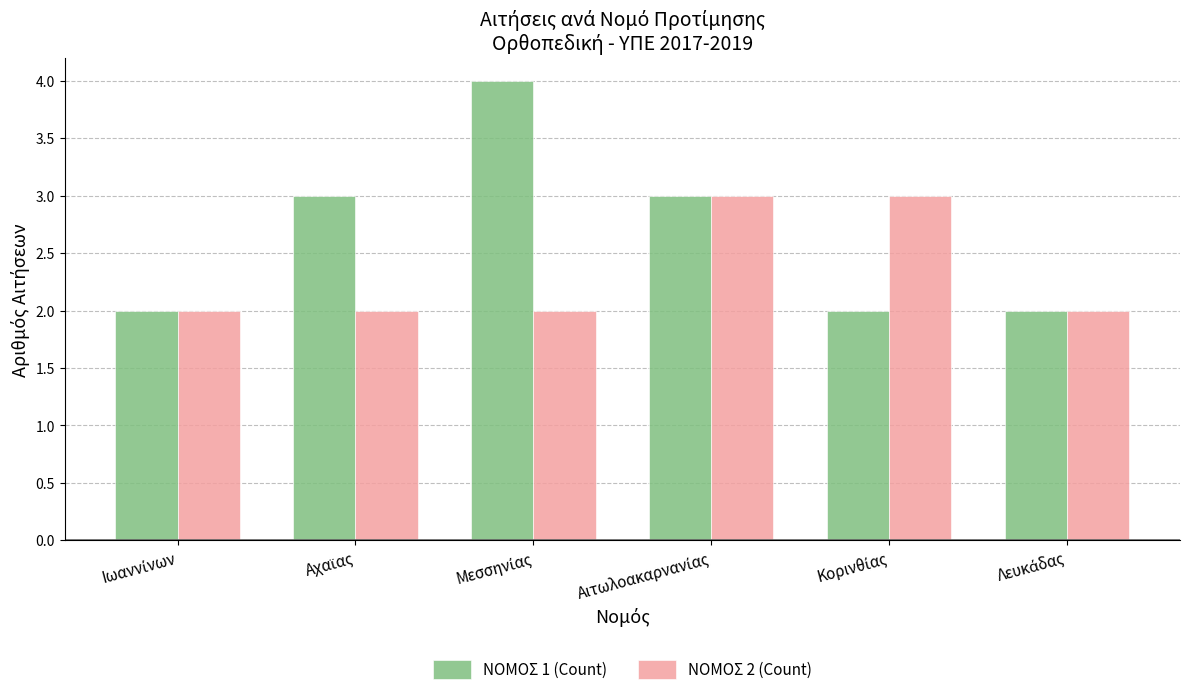

Reading left to right, list all the values displayed in this chart.

ΝΟΜΟΣ 1 (Count): 2	3	4	3	2	2
ΝΟΜΟΣ 2 (Count): 2	2	2	3	3	2